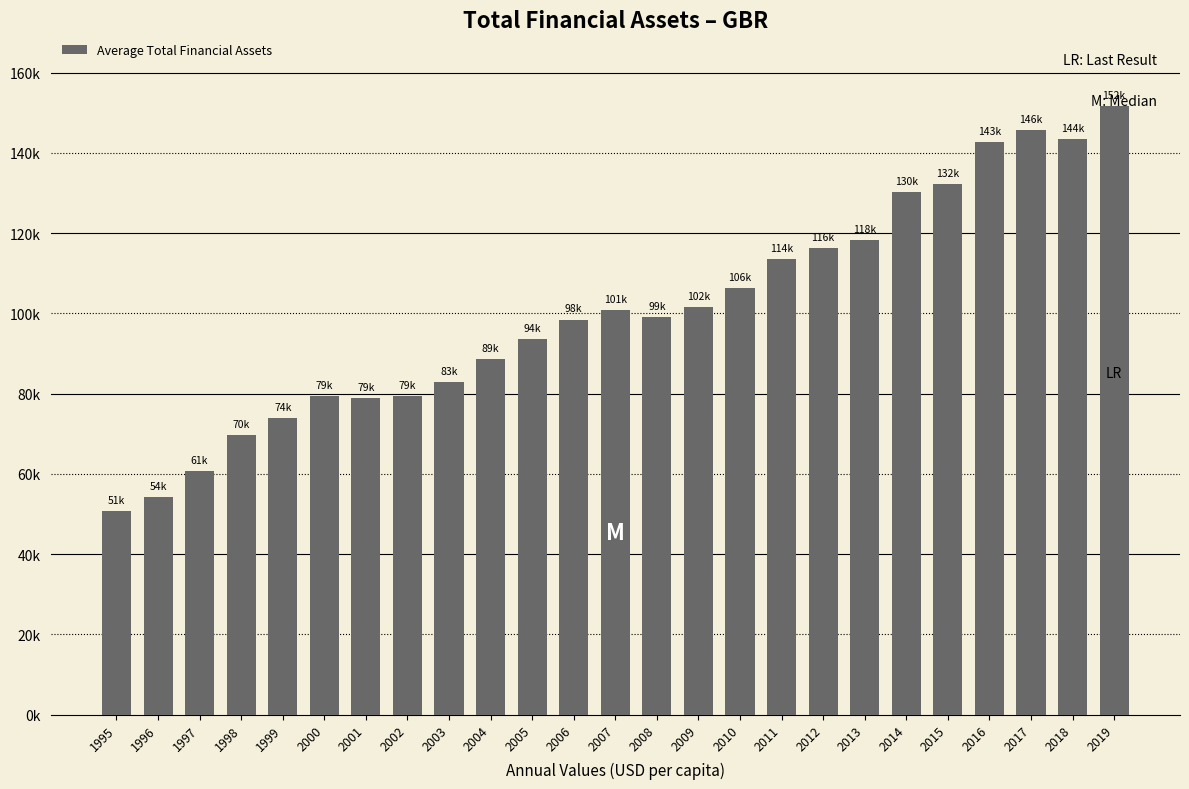

Does the chart contain any negative values?

No